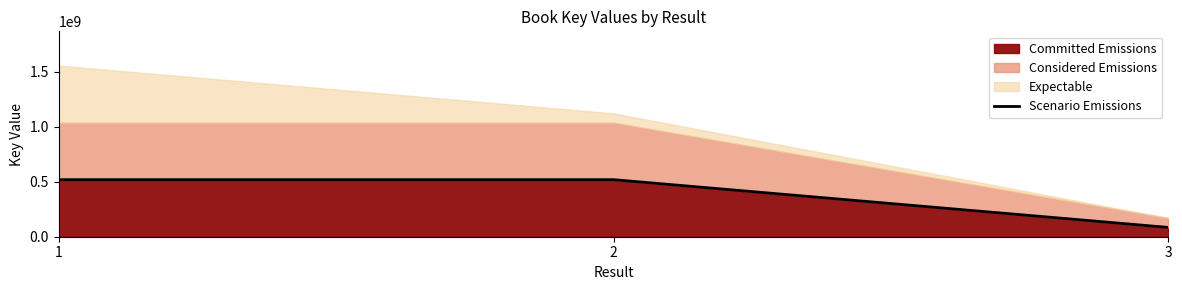

What is the average value?

374321154